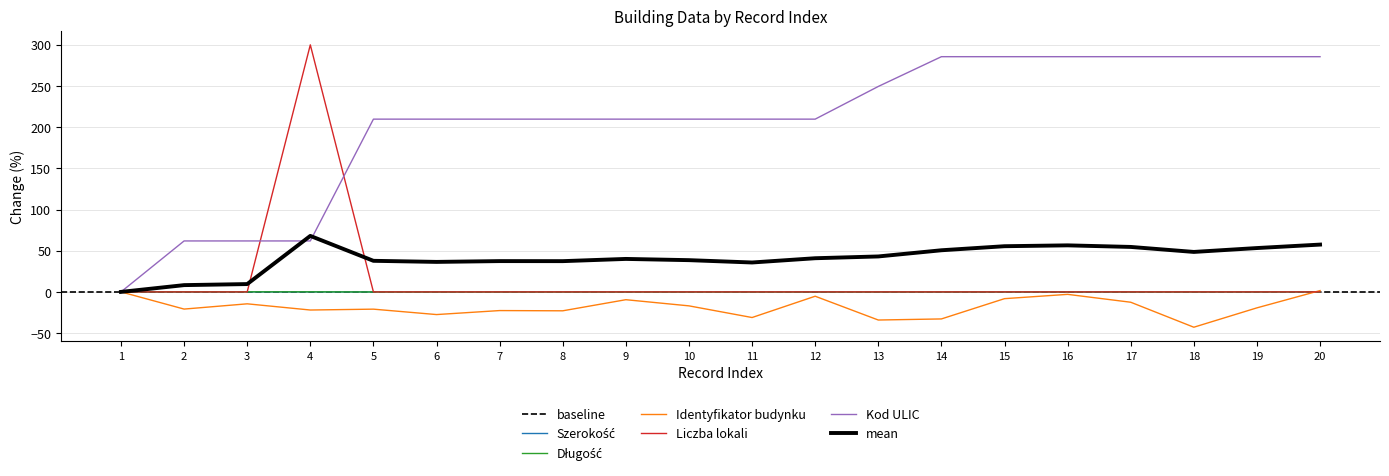

What is the average value of the Kod ULIC series?

205.6